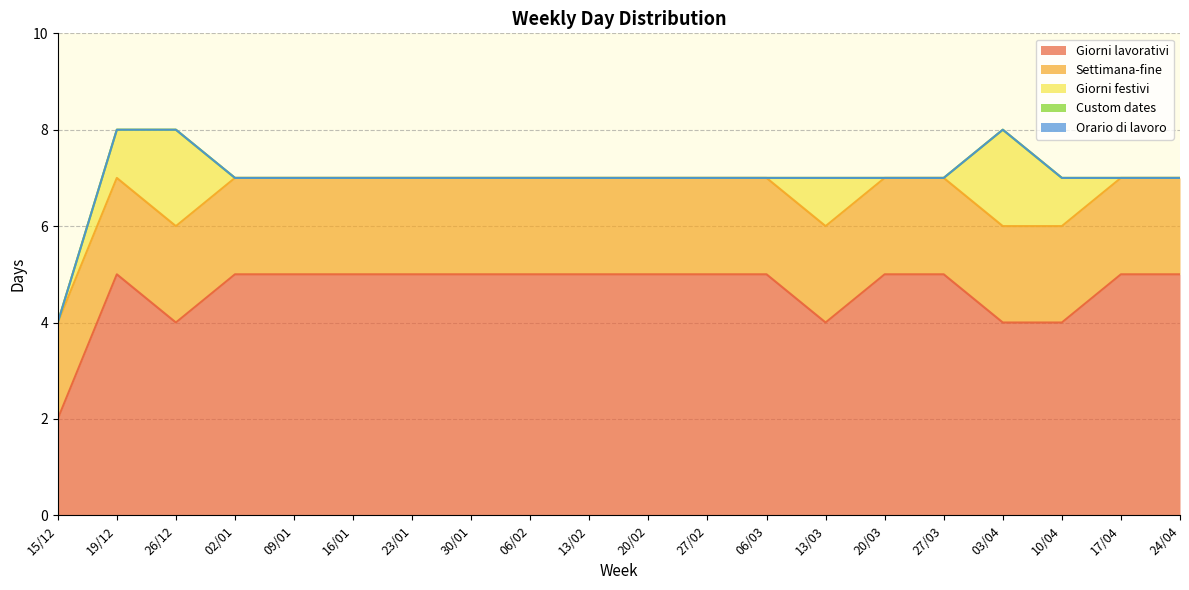

What is the label of the 20th point from the right?

15/12